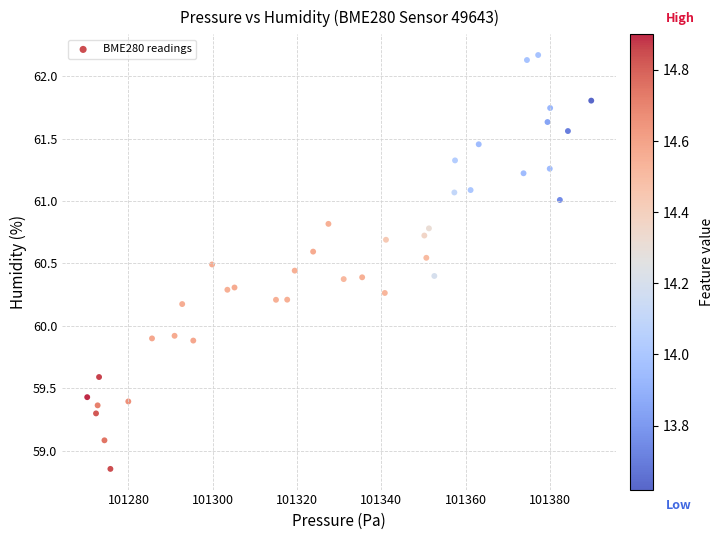

What is the range of Y values (max minus min)?

3.3